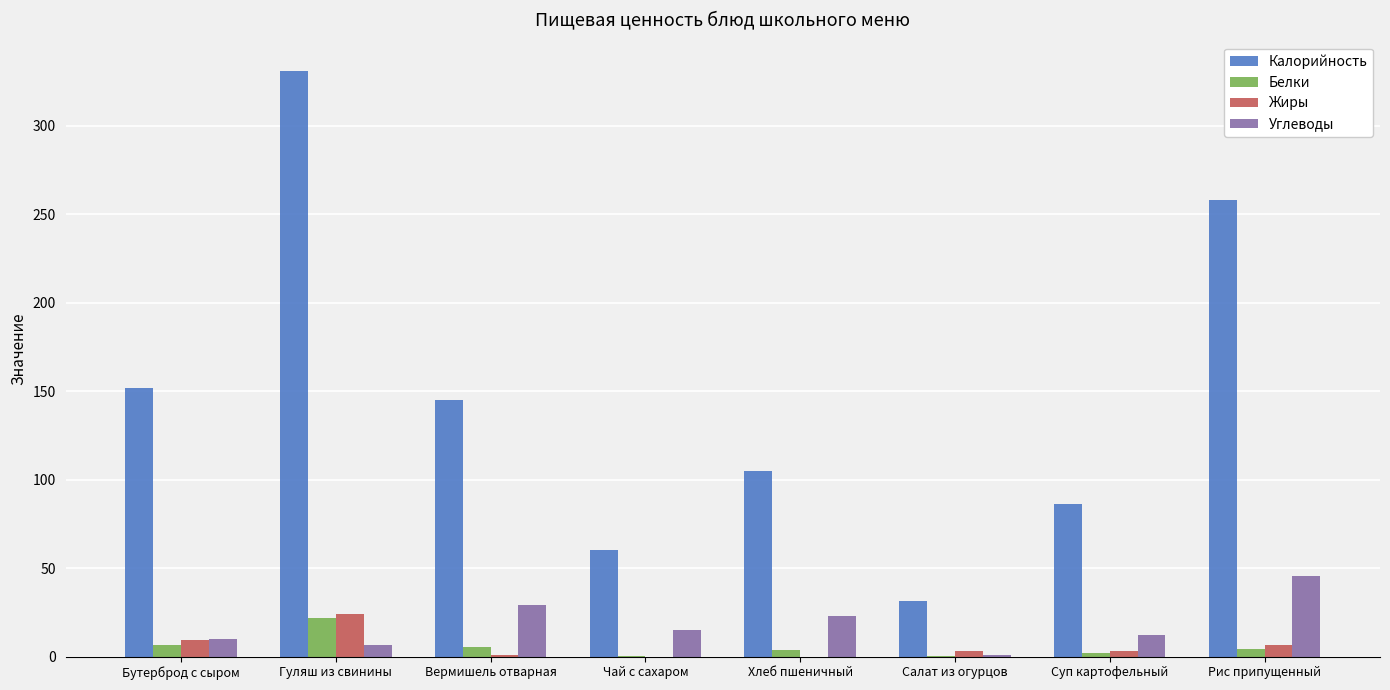

Which category has the highest value in the Калорийность series?

Гуляш из свинины